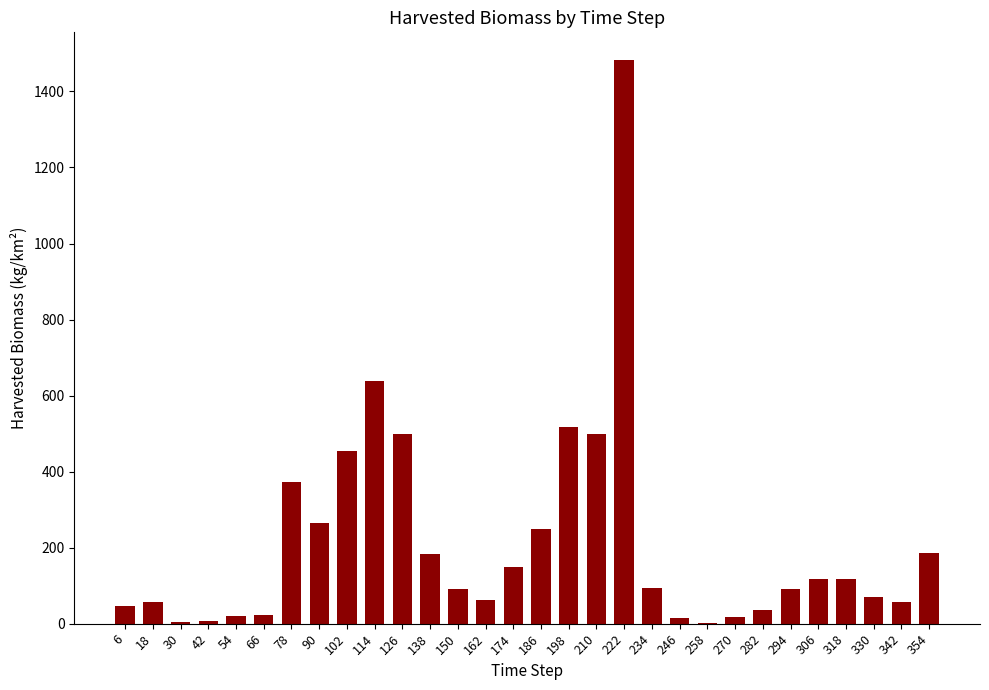

What is the sum of the values at 306 and 90?

380.8